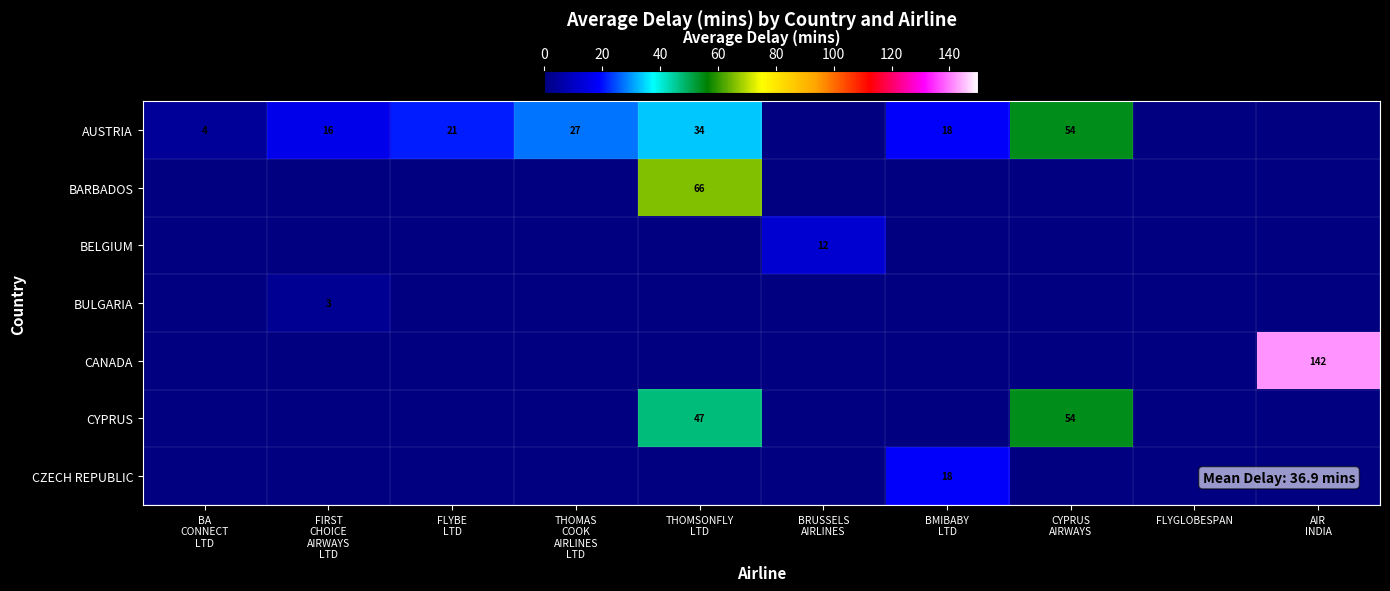

What is the sum of the BELGIUM values at THOMSONFLY LTD and BRUSSELS AIRLINES?

12.1